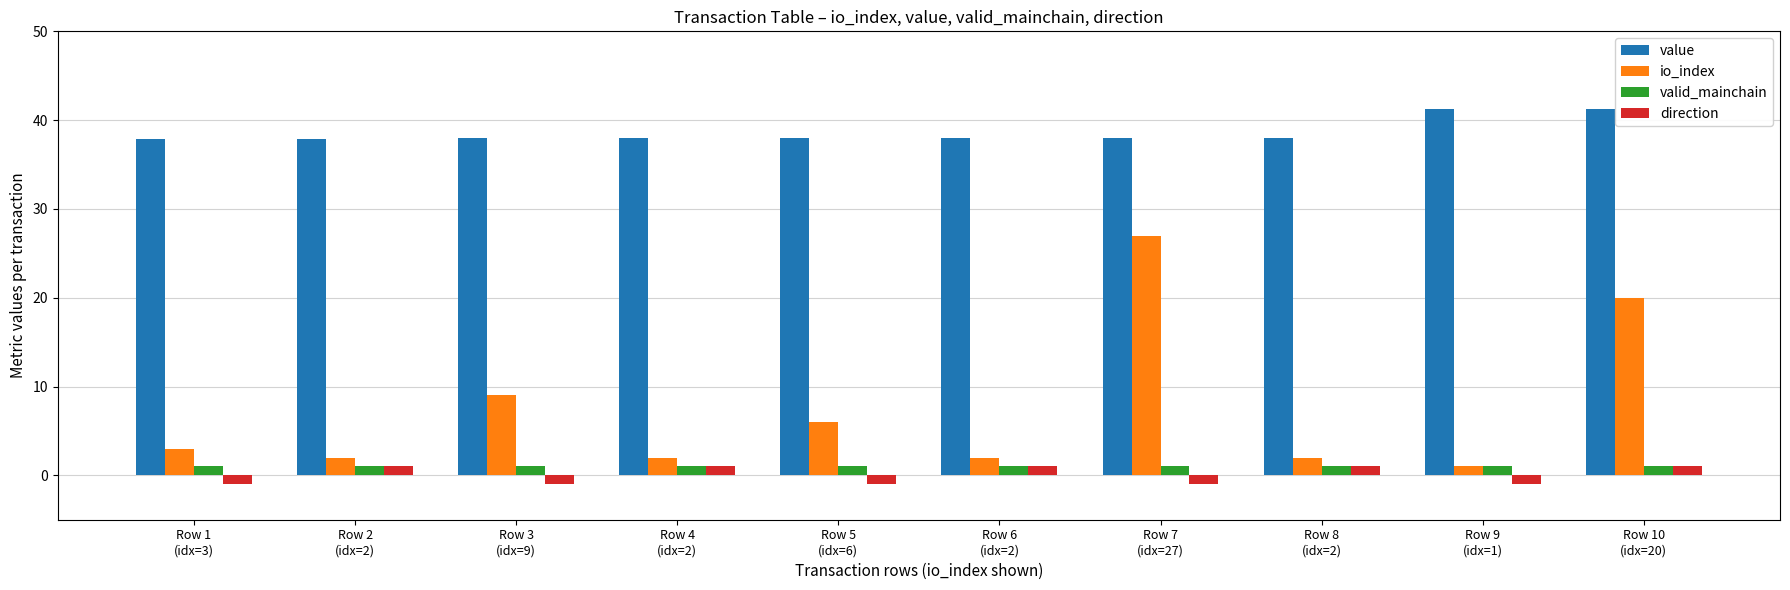

How many groups of bars are there?

10